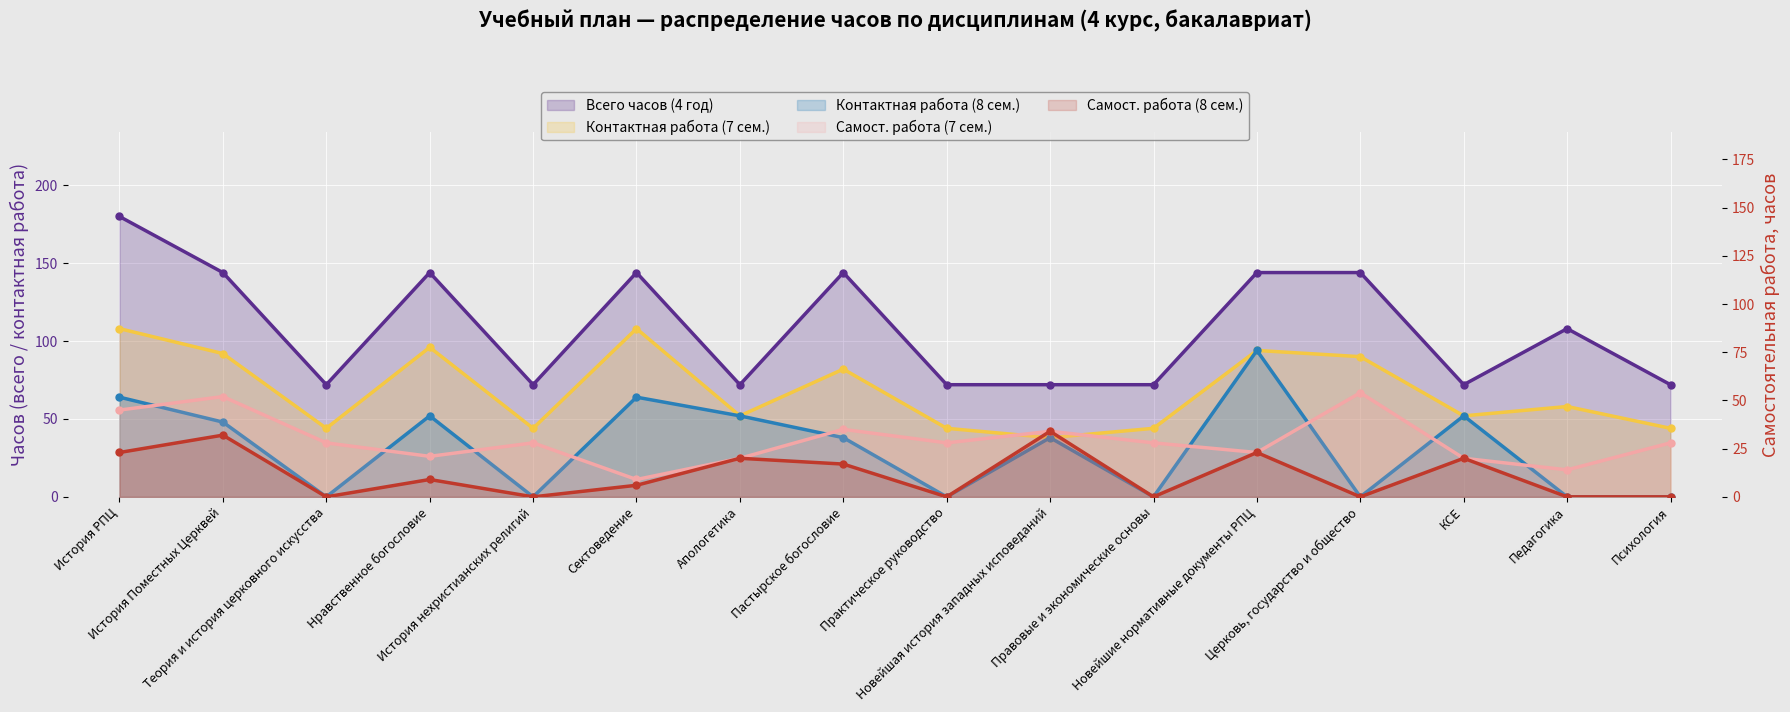

How many lines are shown in the chart?

5